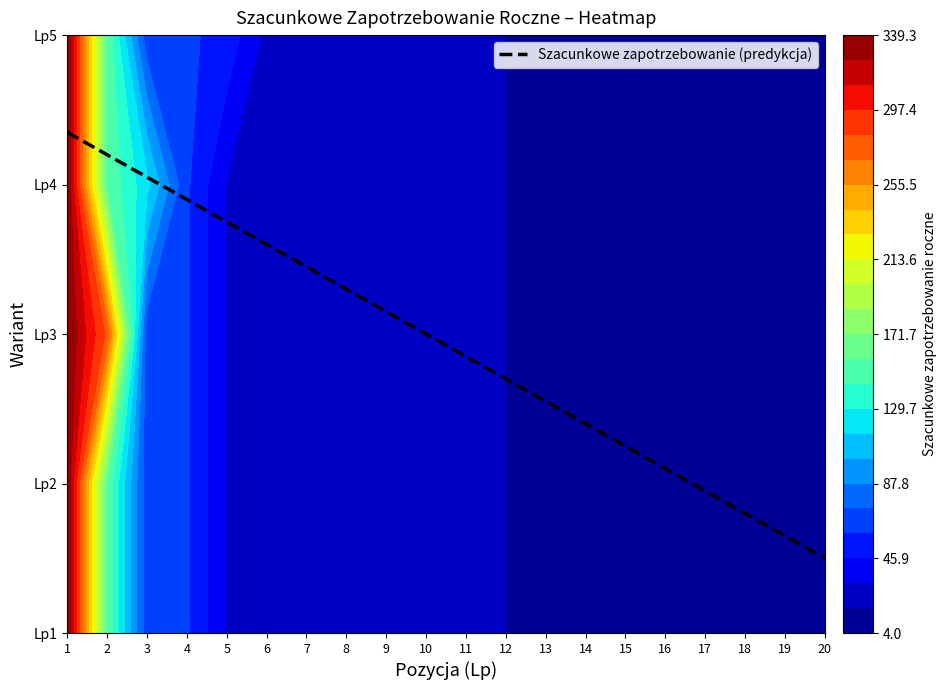

Count the number of categories in the chart.

20